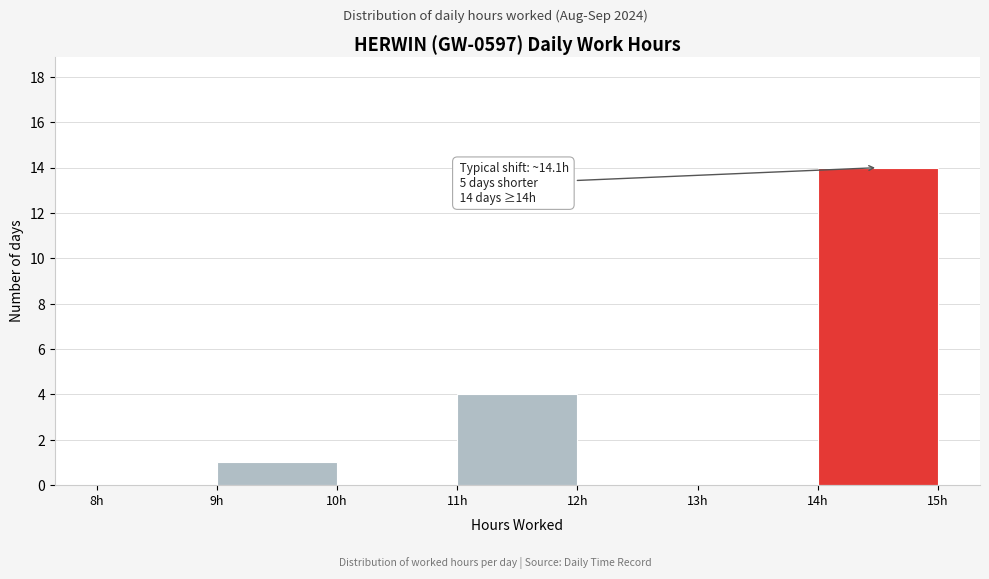

Over which range of the x-axis is the bar tallest?

14 to 15